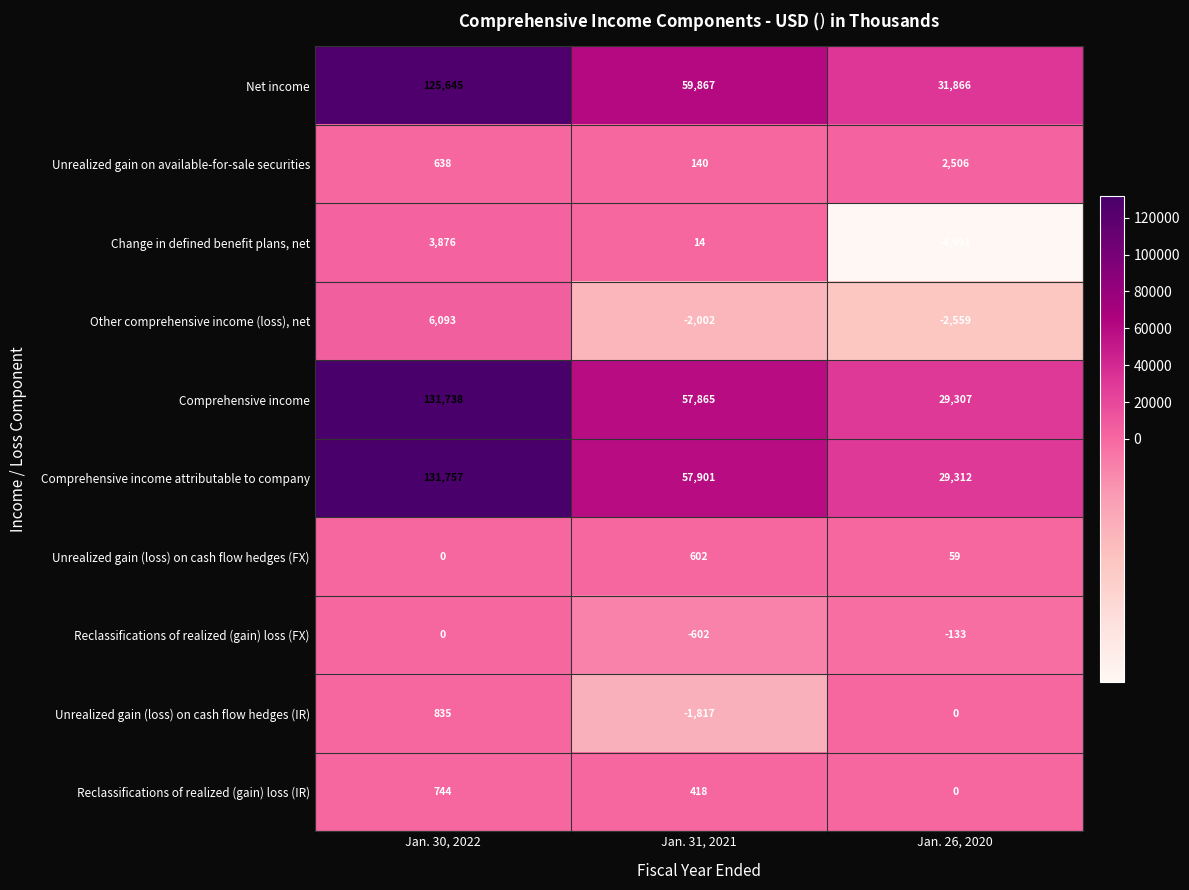

What is the difference between the maximum and second lowest values in the Comprehensive income series?

73873